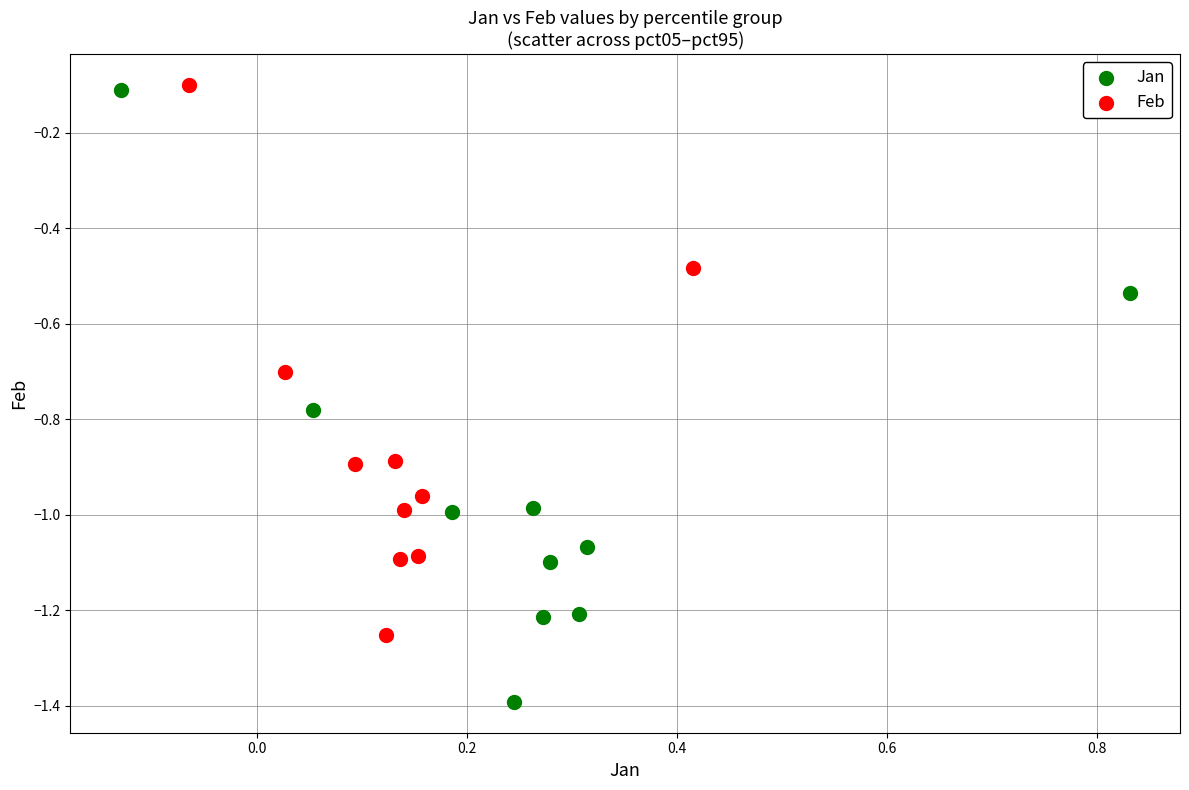

Which series has the widest spread of Y values?

Jan